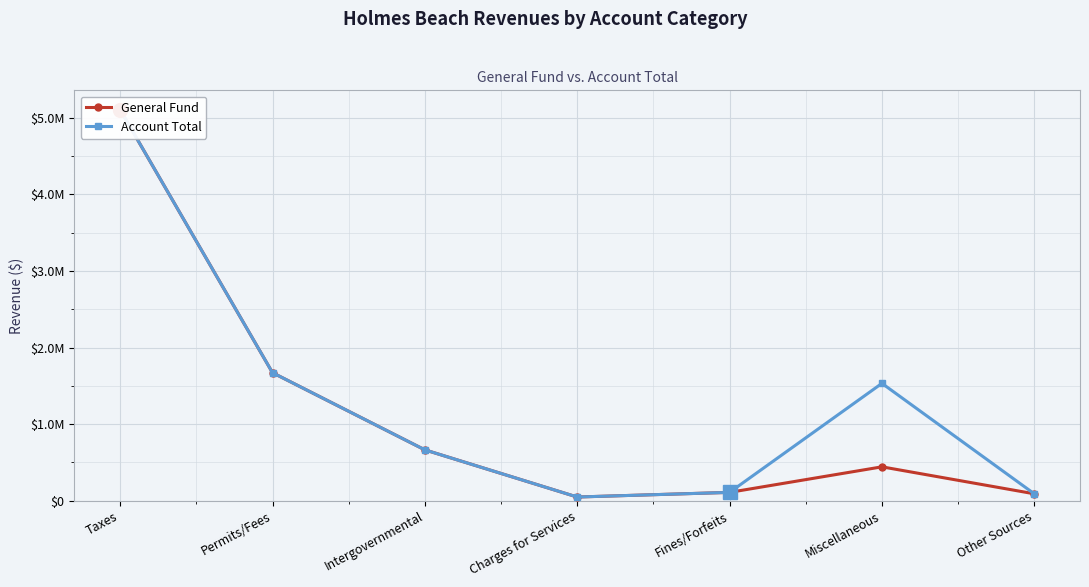

Which series has the widest spread of values?

General Fund